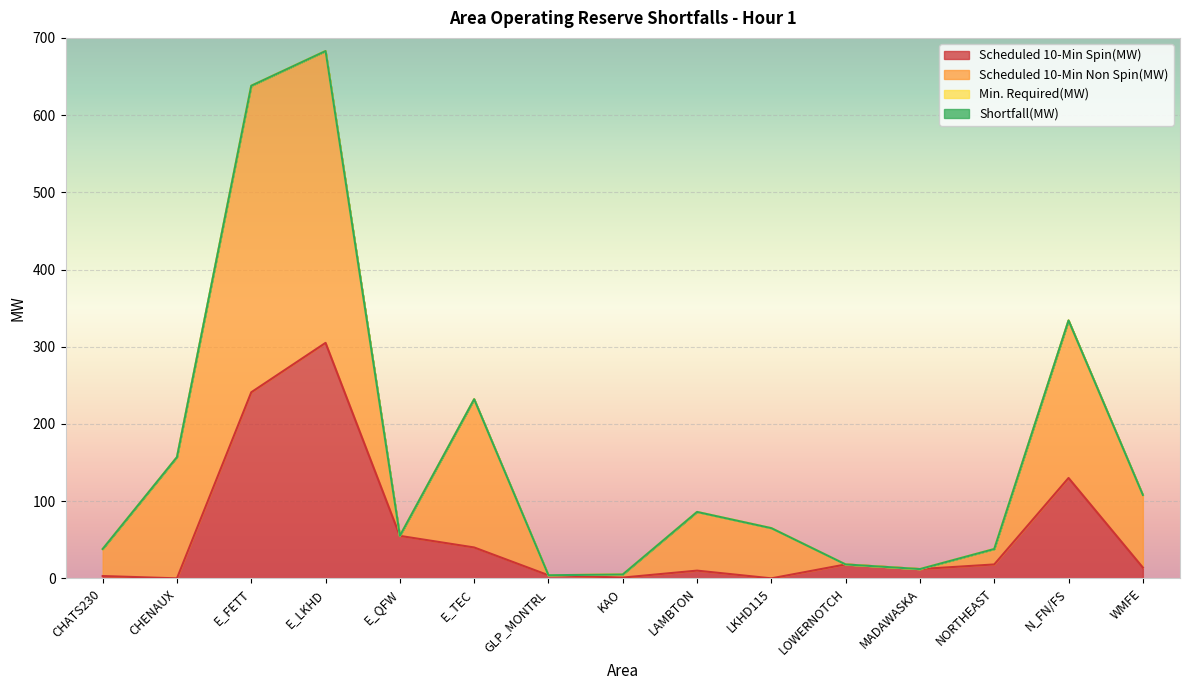

How many lines are shown in the chart?

4